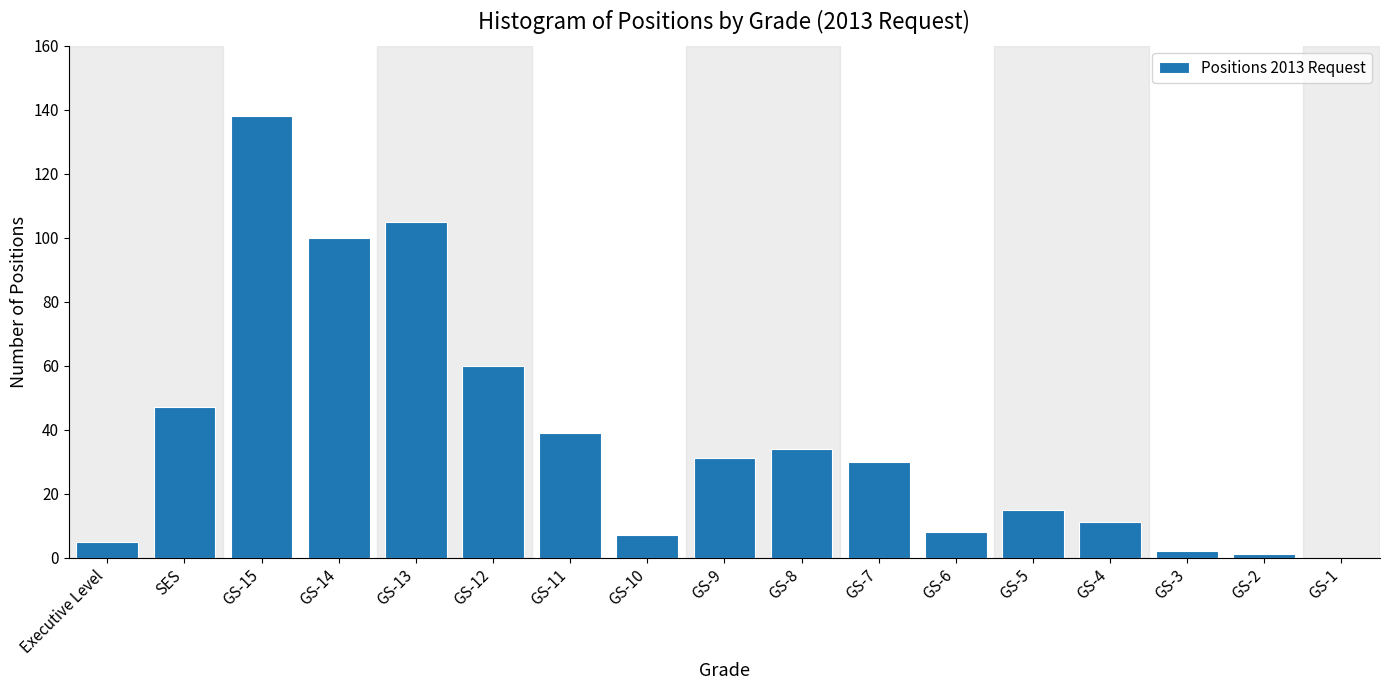

Reading left to right, list all the values displayed in this chart.

Executive Level=5	SES=47	GS-15=138	GS-14=100	GS-13=105	GS-12=60	GS-11=39	GS-10=7	GS-9=31	GS-8=34	GS-7=30	GS-6=8	GS-5=15	GS-4=11	GS-3=2	GS-2=1	GS-1=0